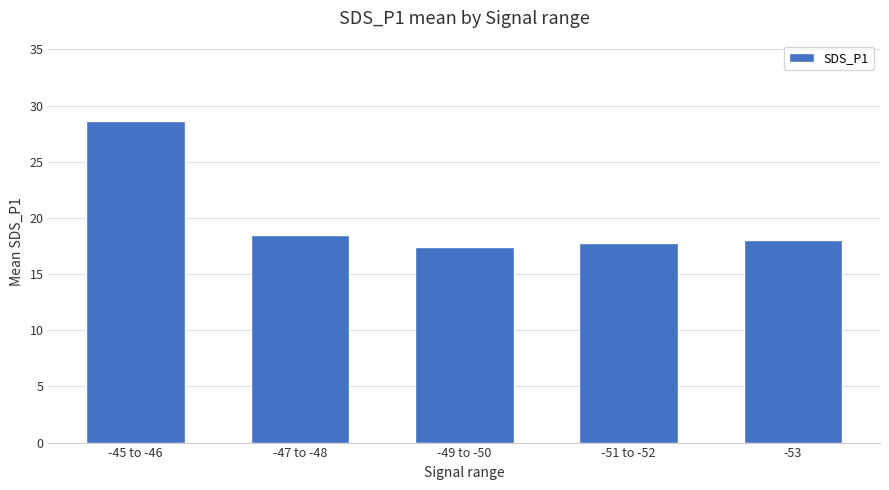

What is the approximate value at -49 to -50?

17.4